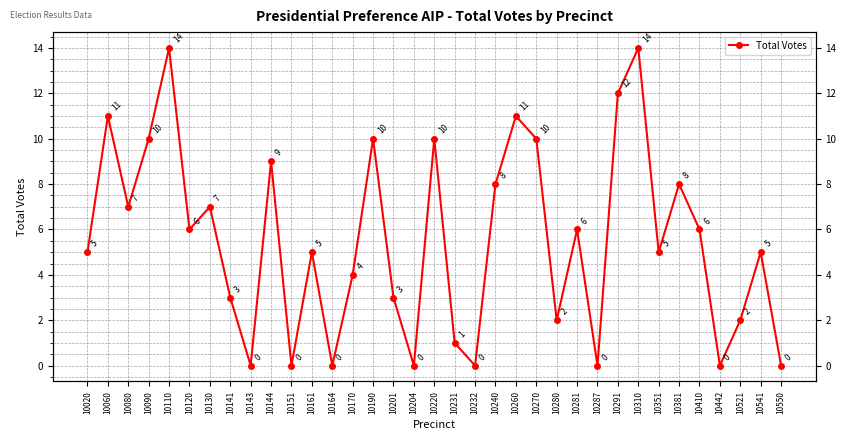

What is the sum of all values?

194